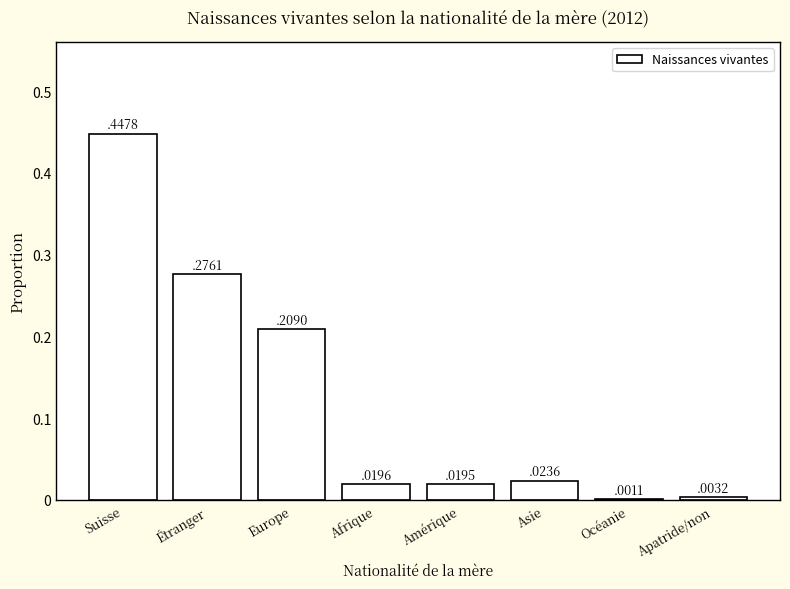

Is it true that the value at Europe is 0.3?

False